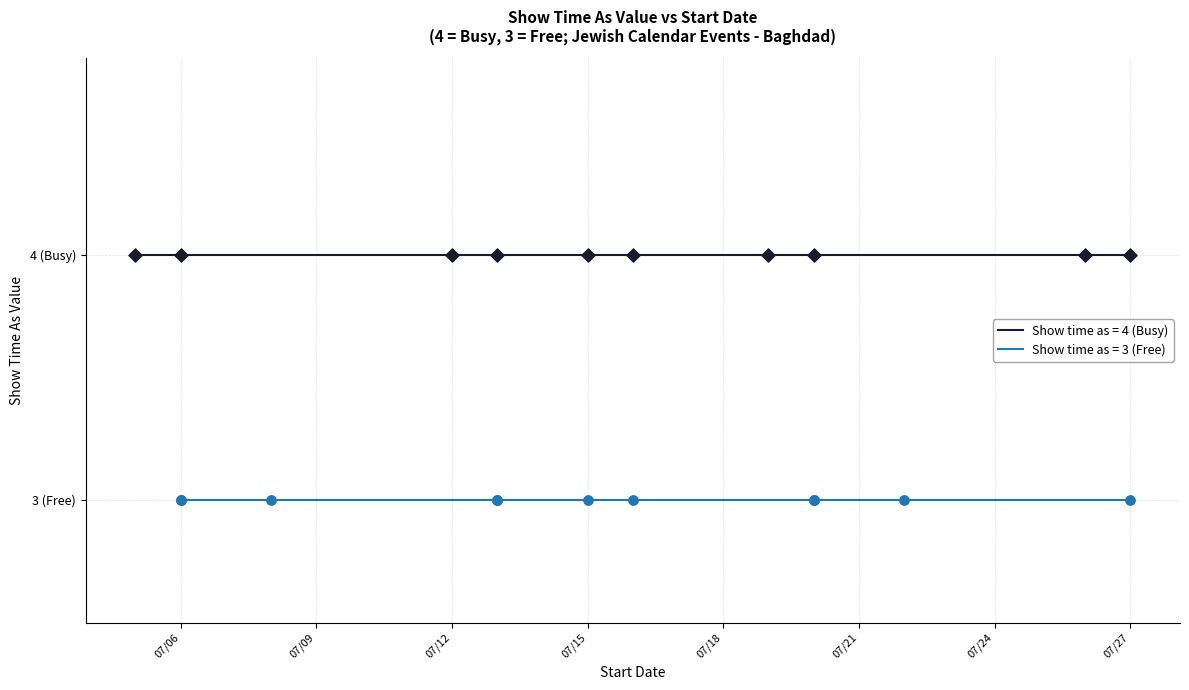

Which has a higher value, 7/13/2013 or 7/13/2013?

7/13/2013